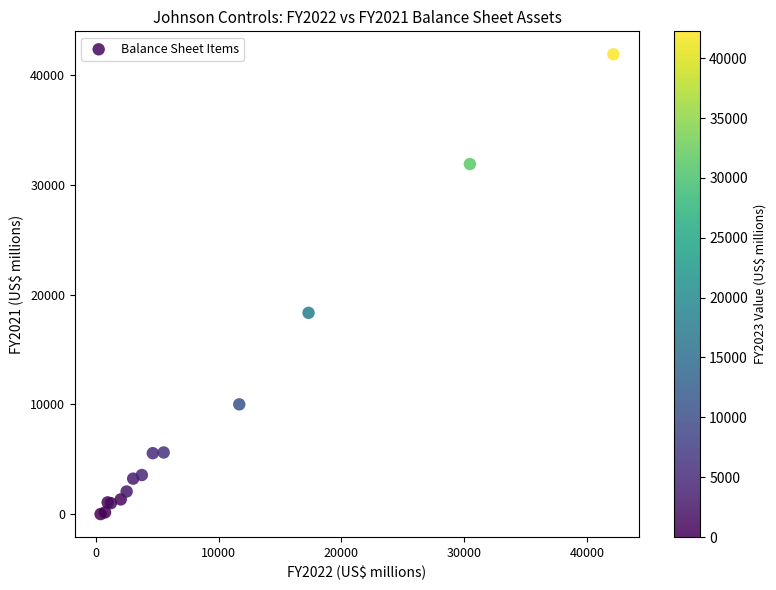

What Y value in the scatter plot is closest to 20945?

18335